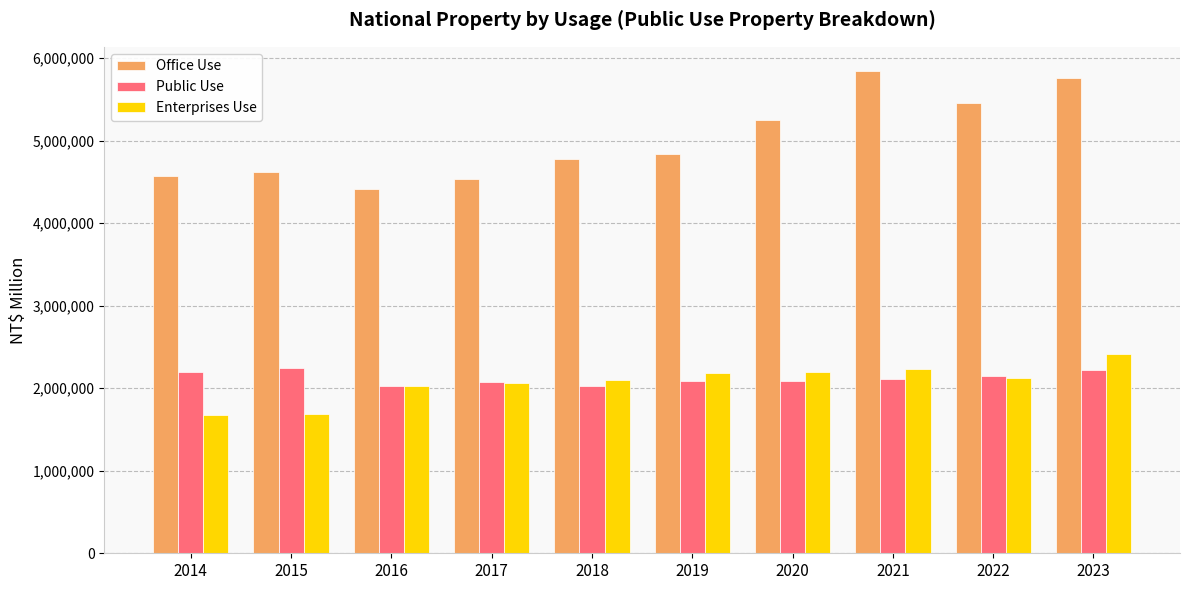

How many bars are there in each group?

3